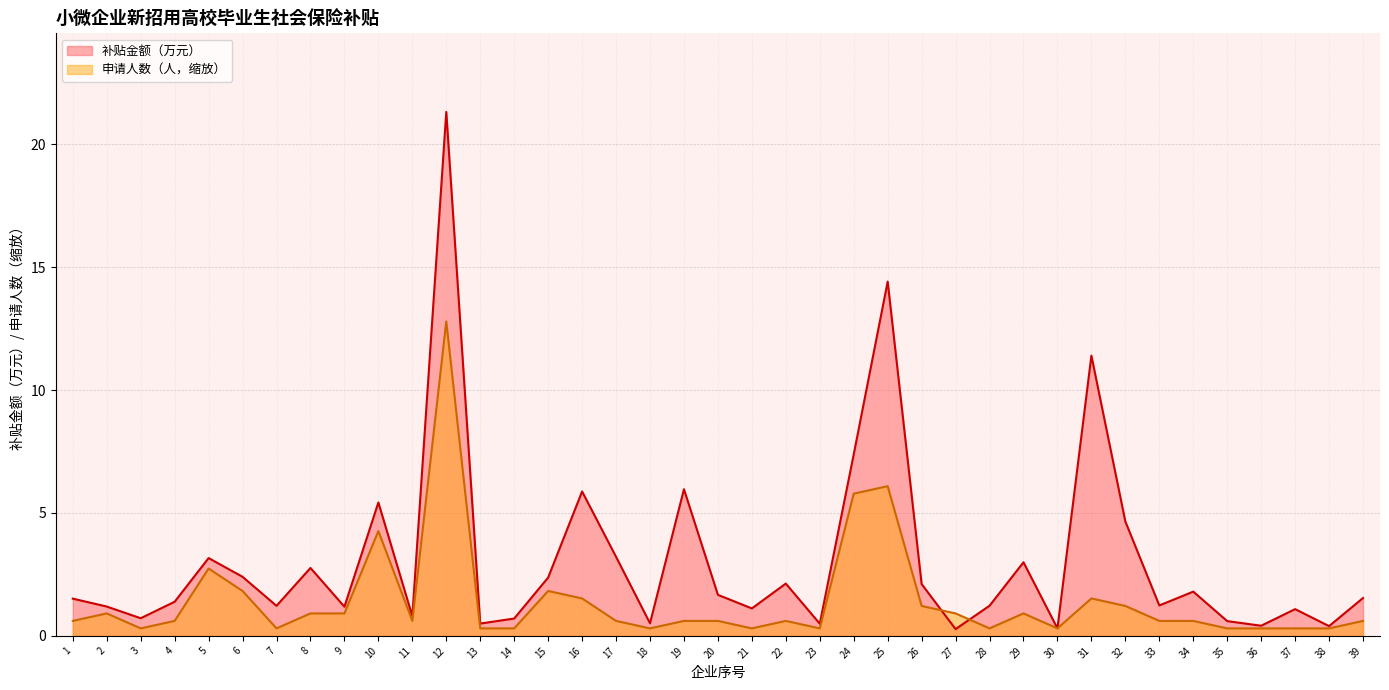

Where do 补贴金额（万元） and 申请人数 first cross each other?

26 and 27